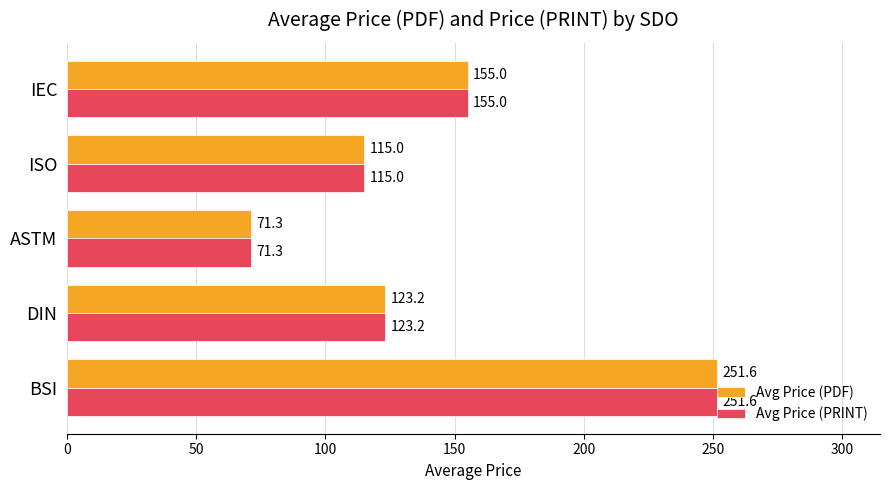

What is the sum of all Avg Price (PRINT) values?

716.1